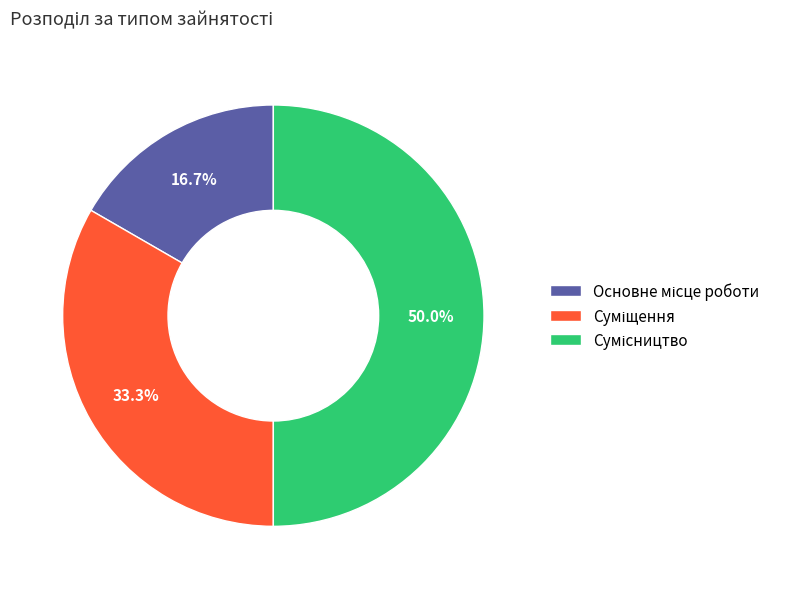

What is the change in value from Суміщення to Сумісництво?

+1